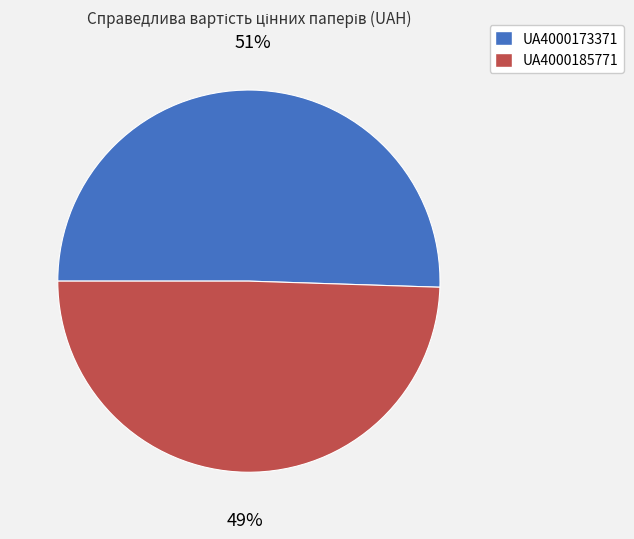

Do UA4000173371 and UA4000185771 together represent more than half of the pie?

Yes